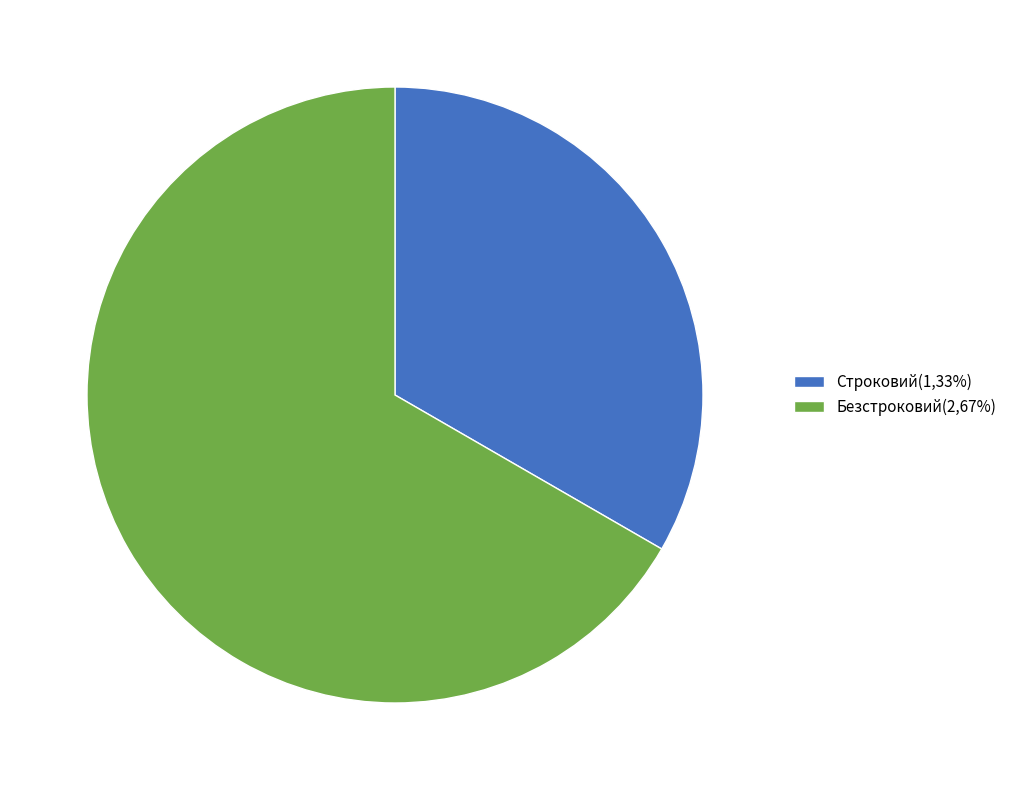

Rank the categories by value from lowest to highest.

Строковий, Безстроковий